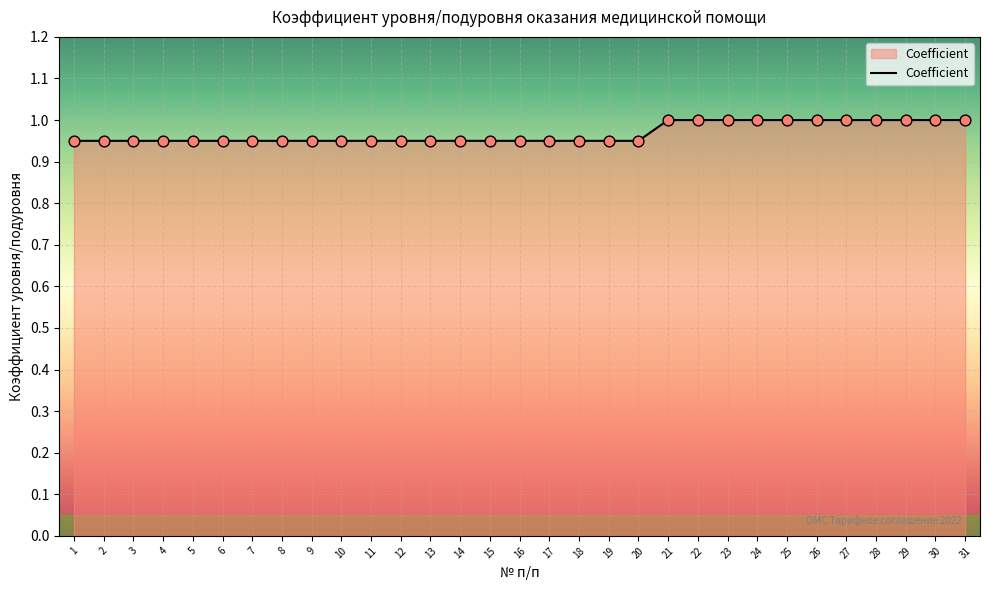

The value at 7 is 0.5. True or false?

False